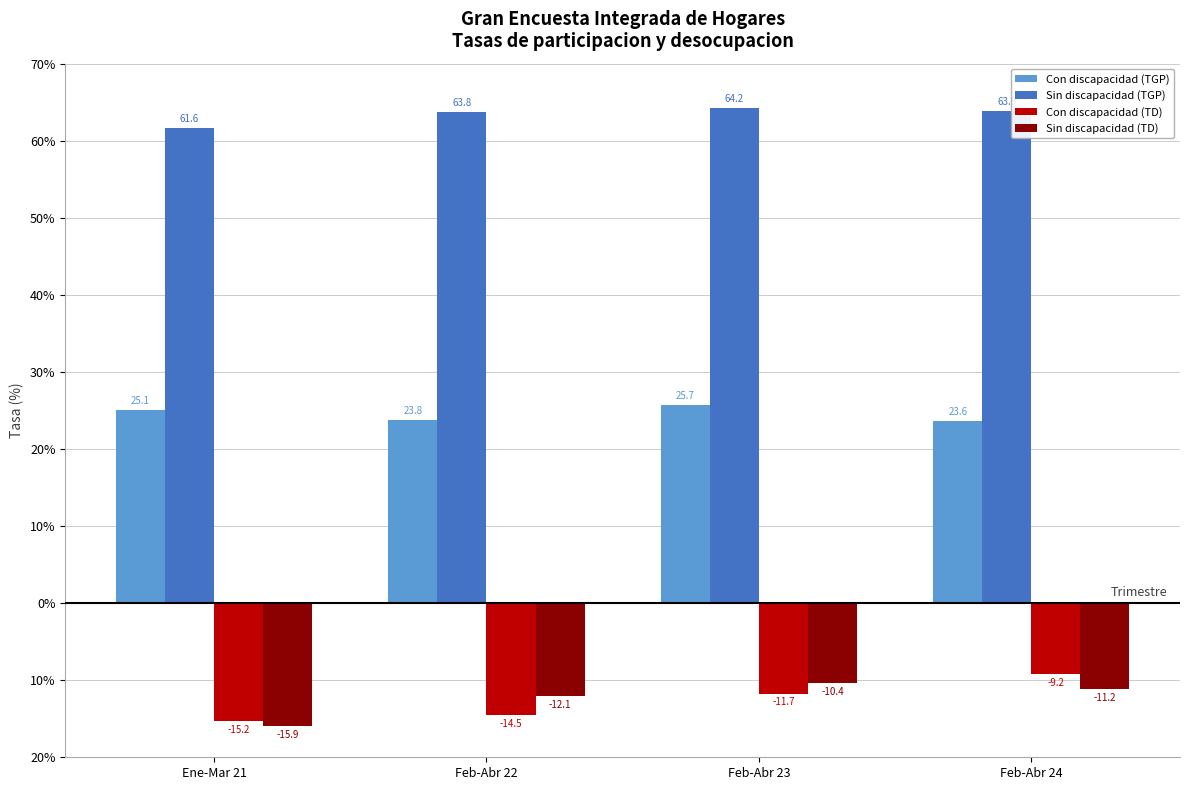

What are all the series names shown in the legend?

Con discapacidad (TGP), Sin discapacidad (TGP), Con discapacidad (TD), Sin discapacidad (TD)